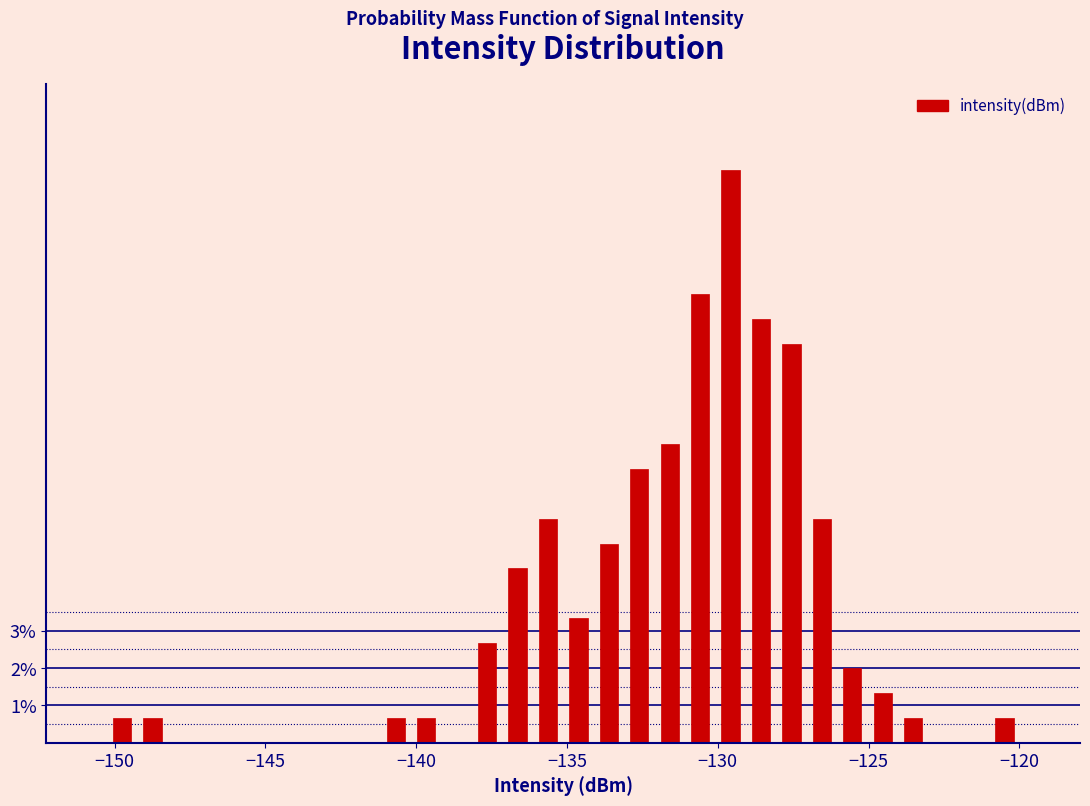

Around what value on the x-axis is the tallest bar? Give the approximate position of its centre, as read against the axis.

-129.5